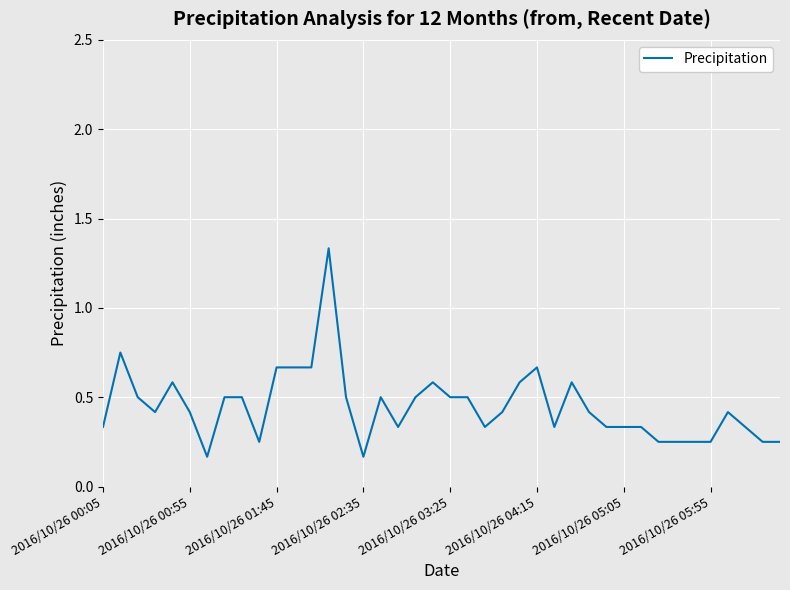

Does the chart display data point markers on the line(s)?

No